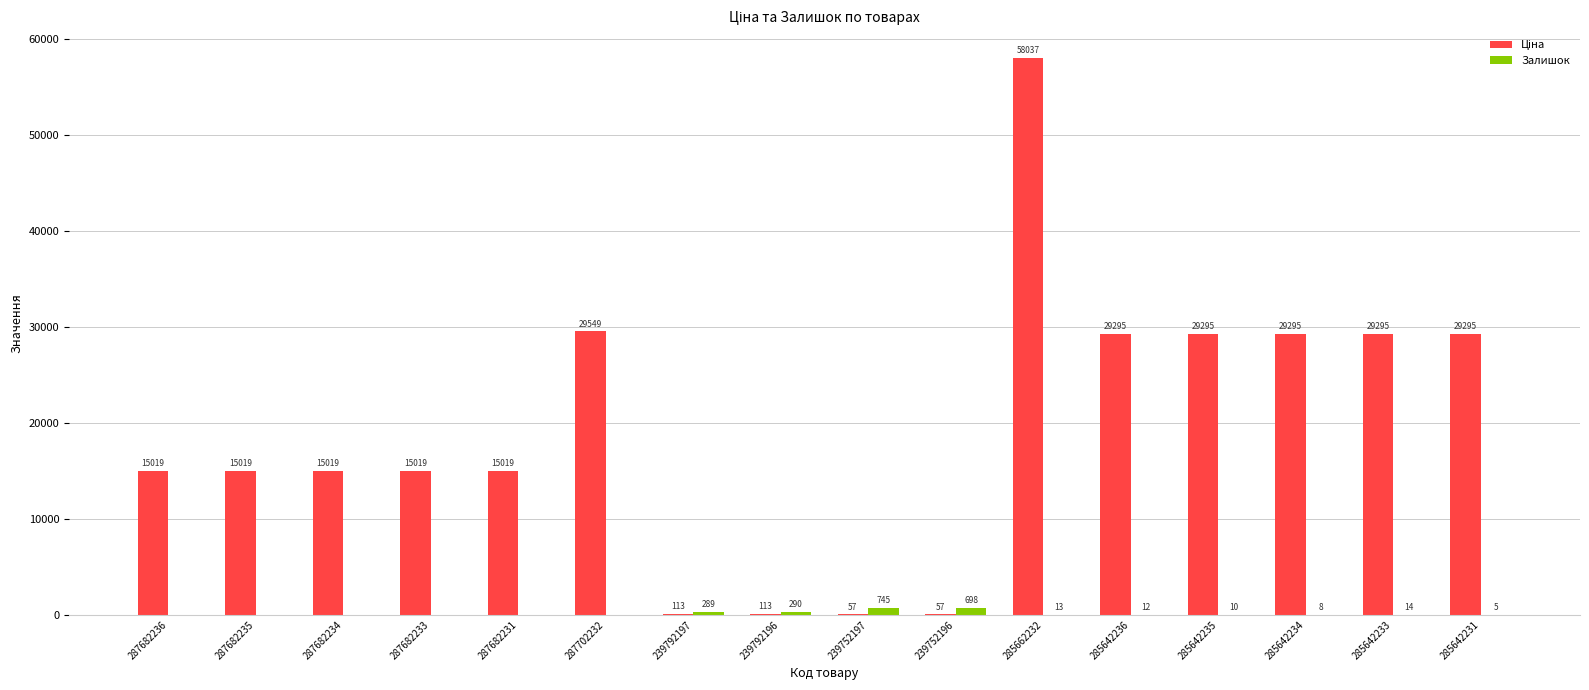

Which category has the highest value across all series?

285662232